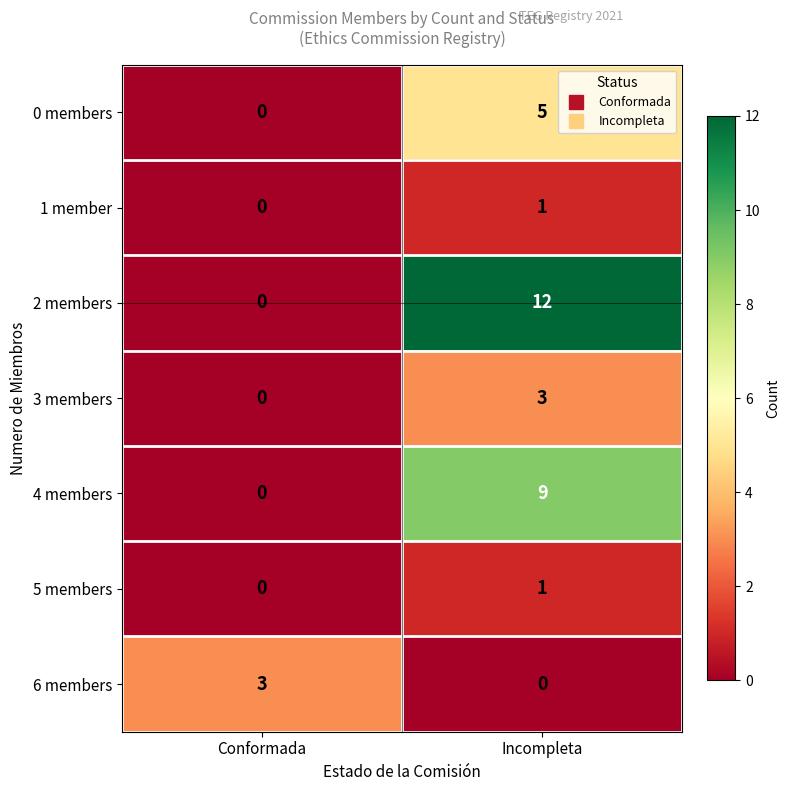

The value of 1 member at Conformada is -1. True or false?

False